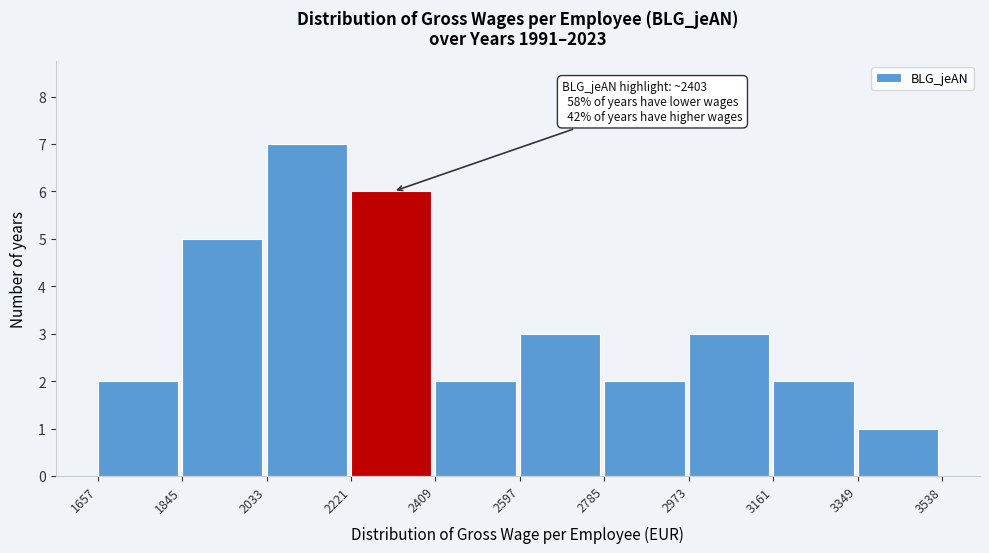

Which range on the x-axis has the tallest bar?

2033 to 2221